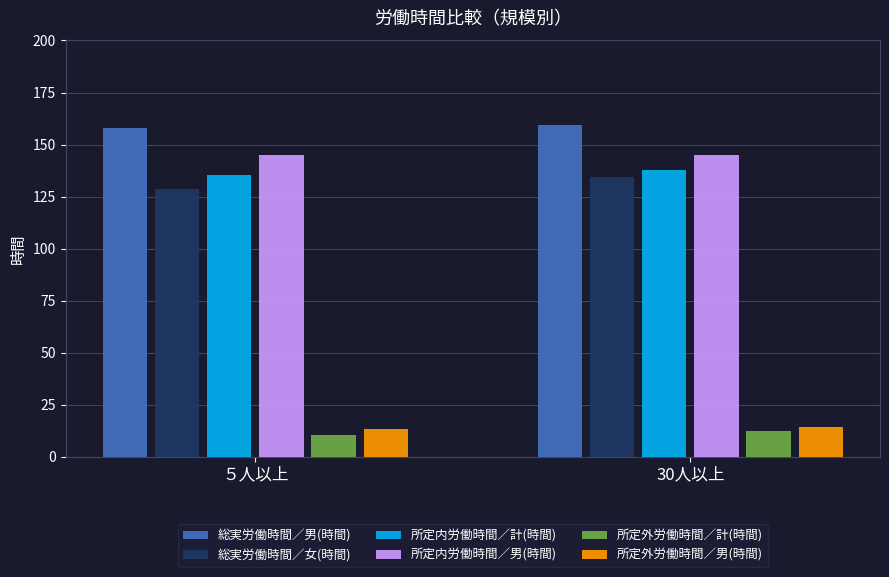

At how many categories does at least one series exceed 43?

2